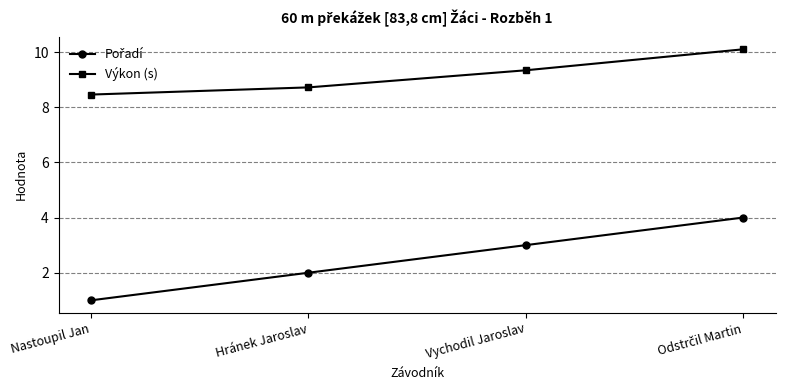

At which label does Výkon (s) first exceed 9?

Vychodil Jaroslav